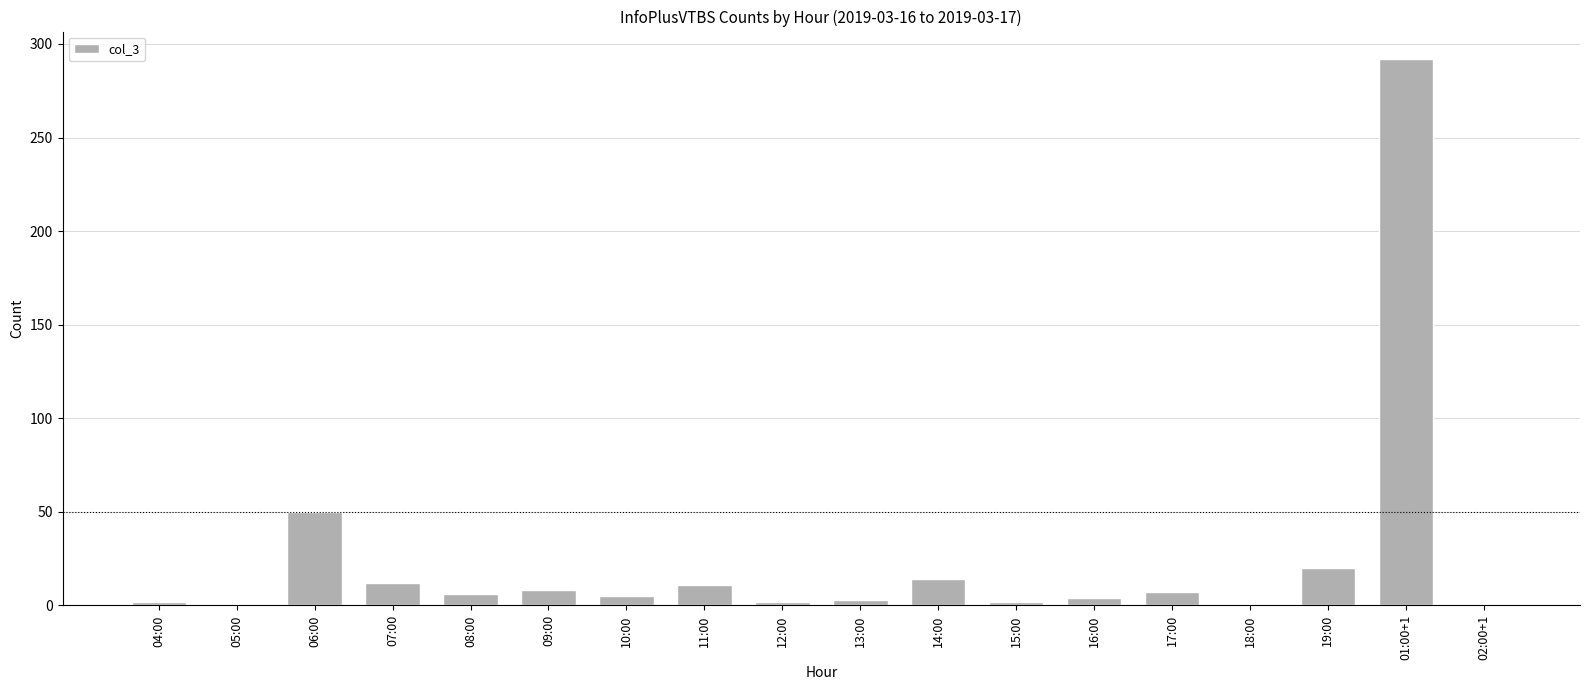

At which label is the value closest to 146?

06:00